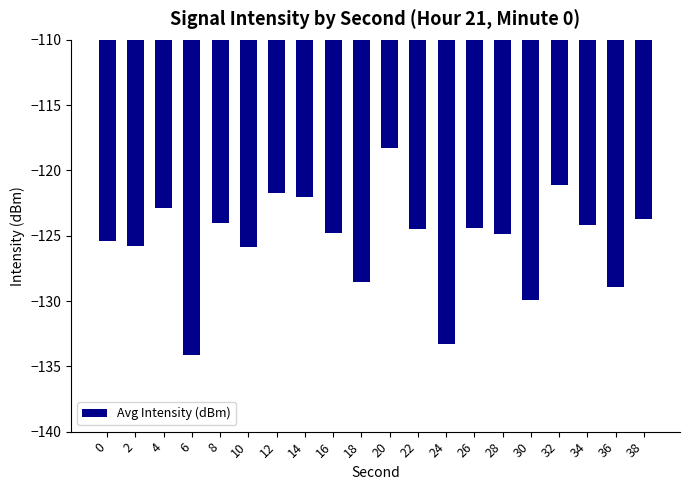

What is the greatest value displayed?

-118.3